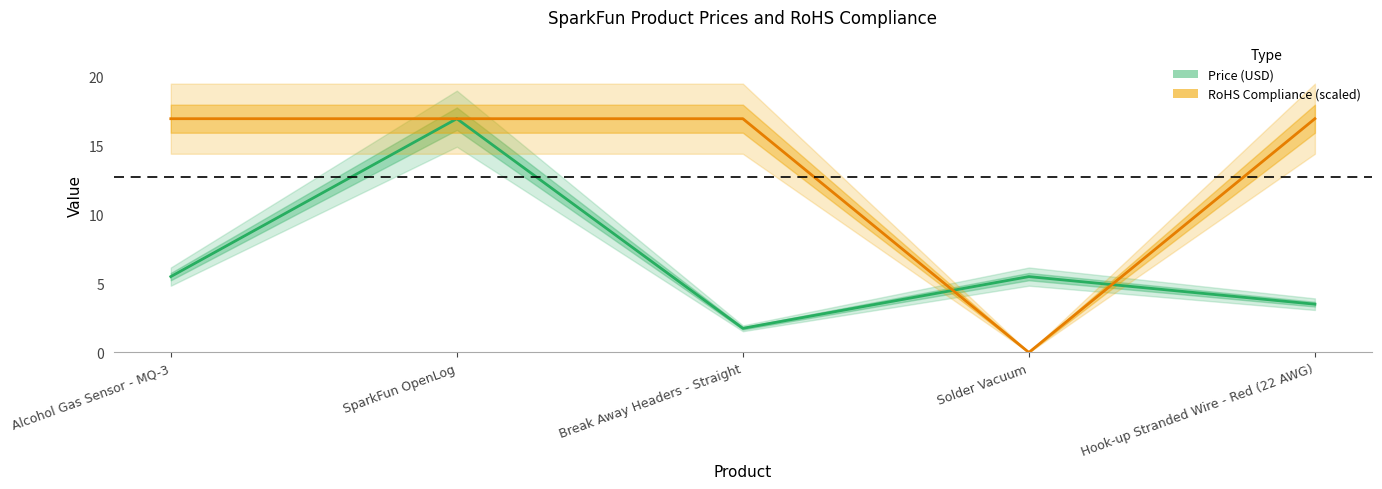

Which series ends up on top after the final intersection of RoHS Compliance (scaled) and Price (USD)?

RoHS Compliance (scaled)